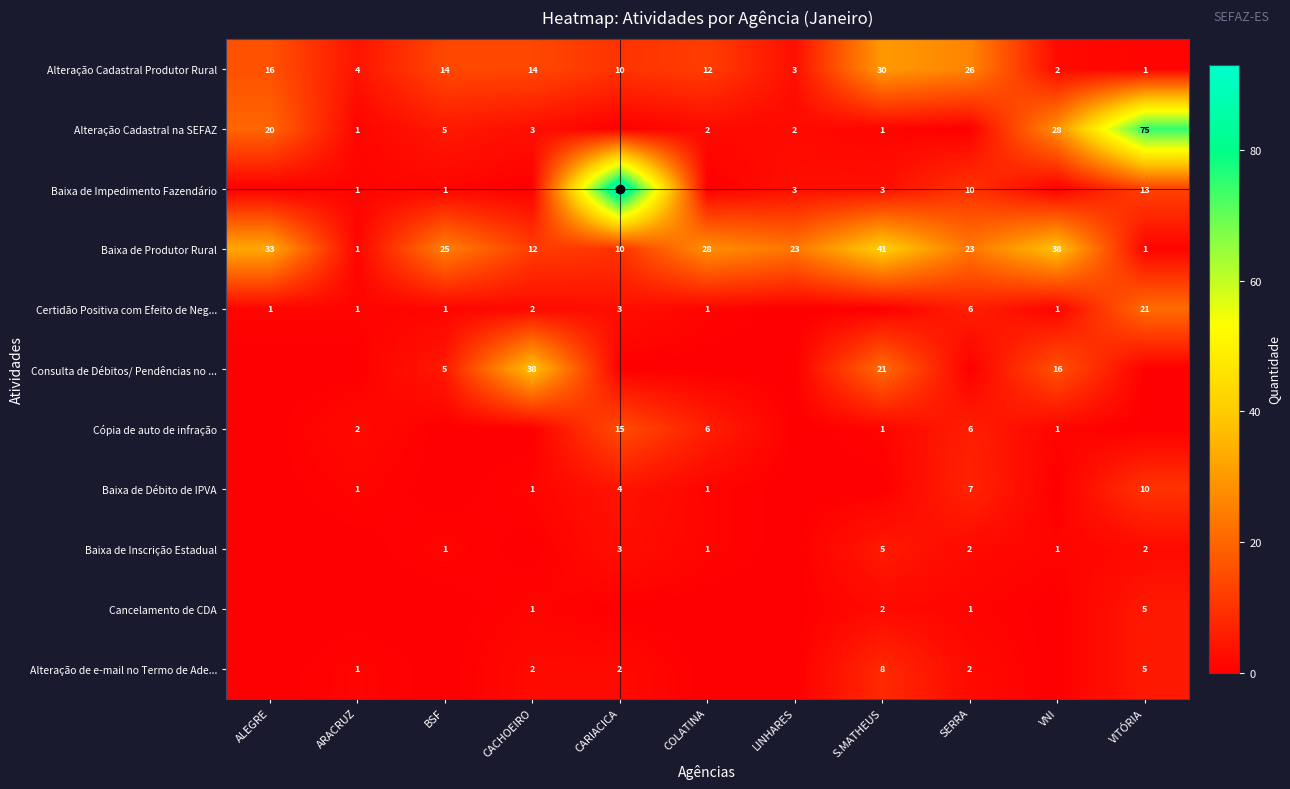

What is the difference between the second highest and second lowest values in the Baixa de Produtor Rural series?

37